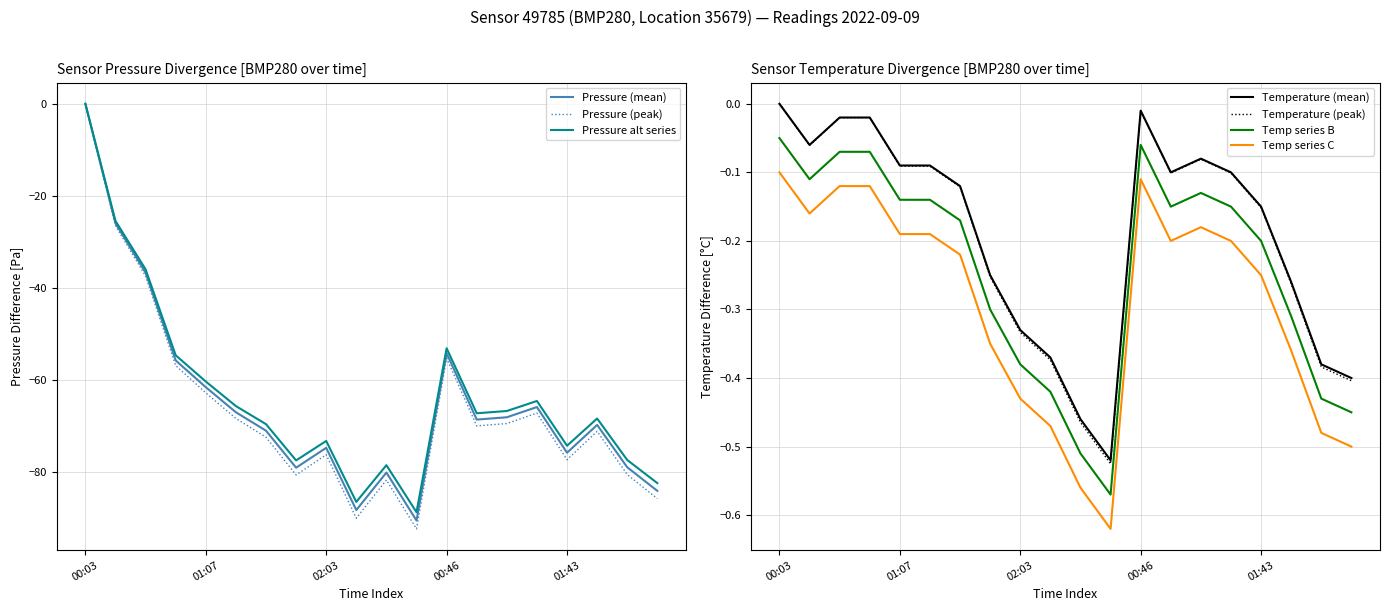

What is the value of the pressure point at the 20th from the left?

-84.0